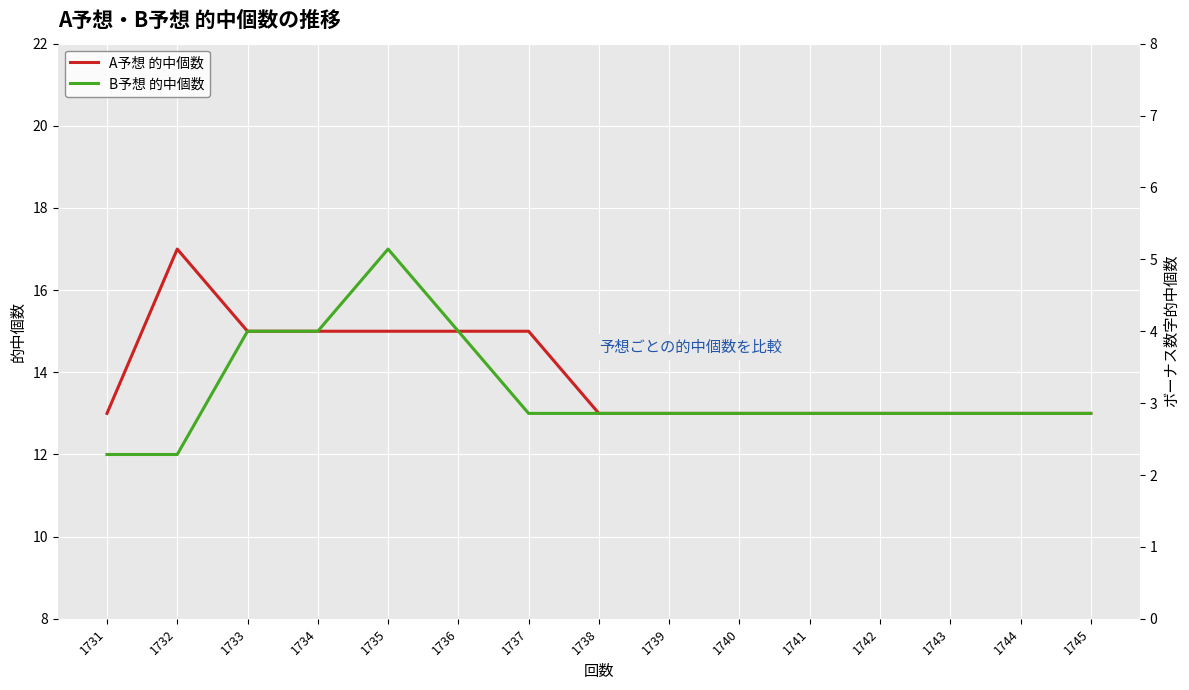

Which label corresponds to the largest value in the chart?

1732